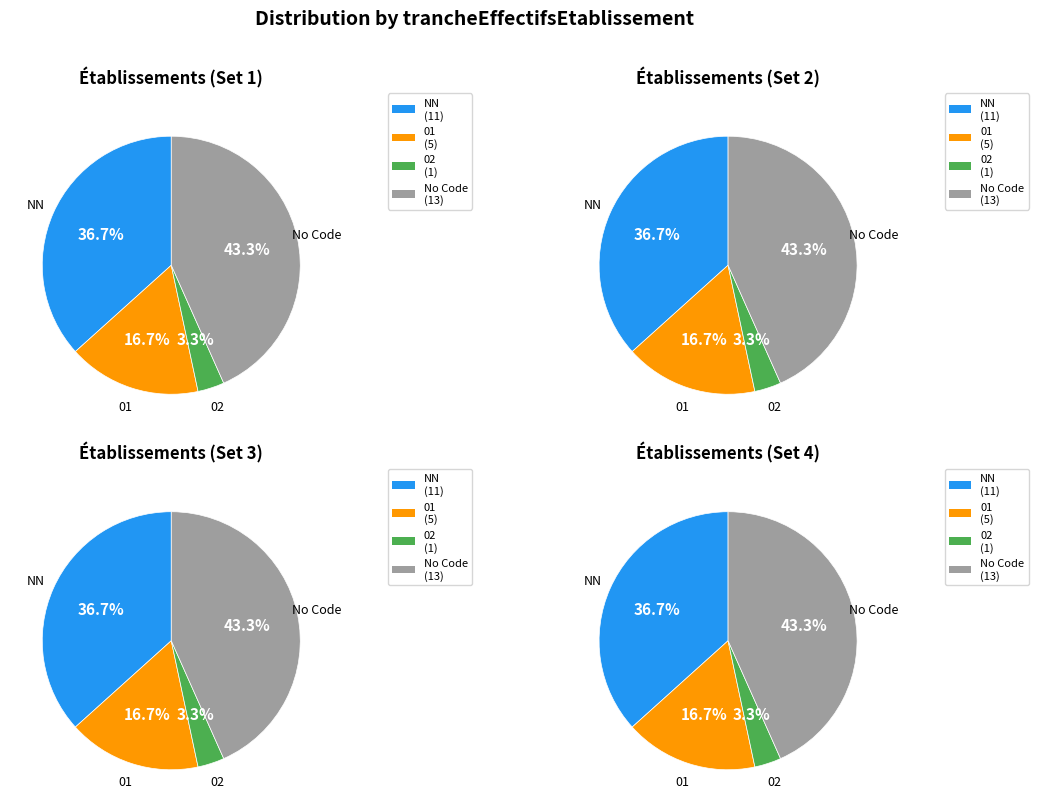

How many segments does this pie chart have?

4